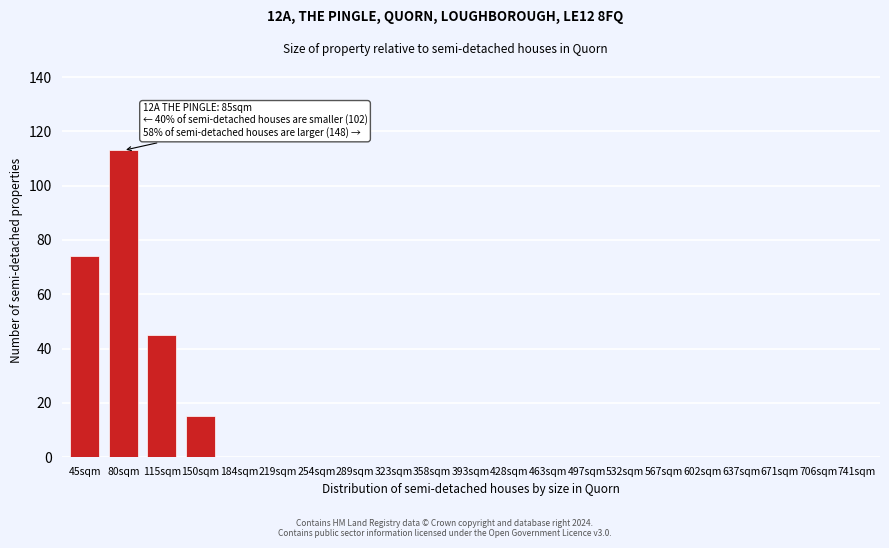

Reading left to right, extract all data points from this chart.

45sqm=74	80sqm=113	115sqm=45	150sqm=15	184sqm=0	219sqm=0	254sqm=0	289sqm=0	323sqm=0	358sqm=0	393sqm=0	428sqm=0	463sqm=0	497sqm=0	532sqm=0	567sqm=0	602sqm=0	637sqm=0	671sqm=0	706sqm=0	741sqm=0